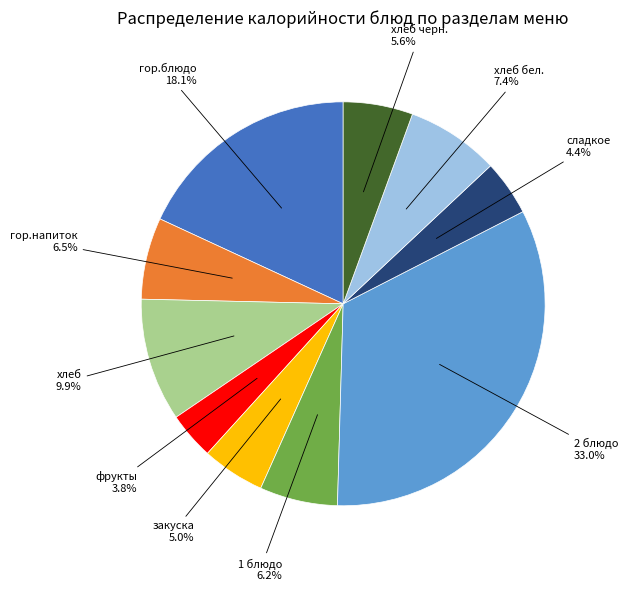

Is there a majority slice in this chart?

No